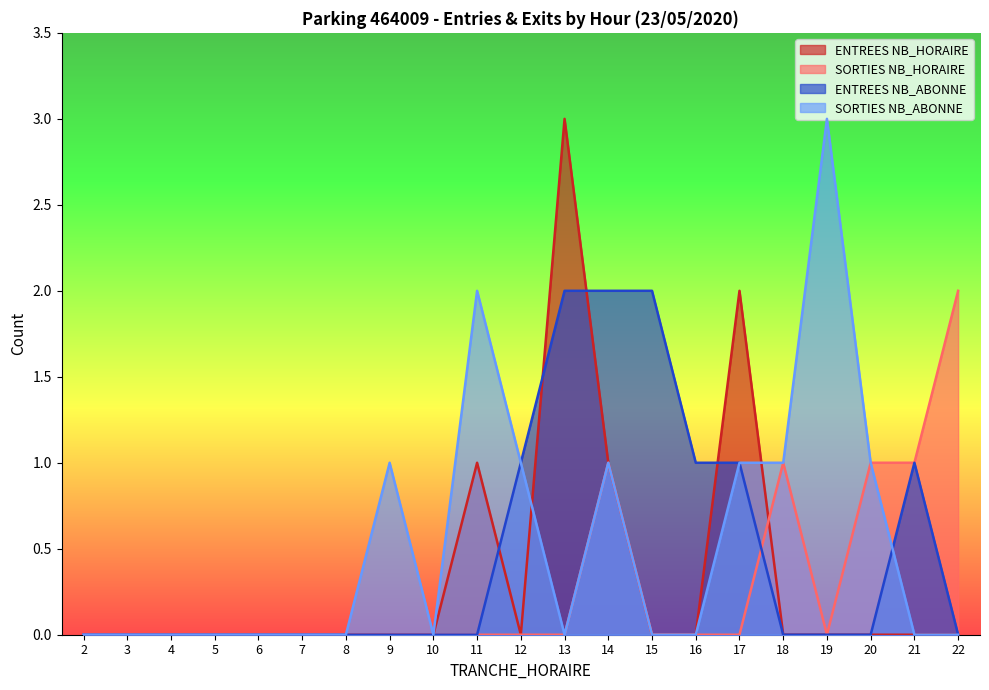

At which category does the chart reach its minimum across all series?

2